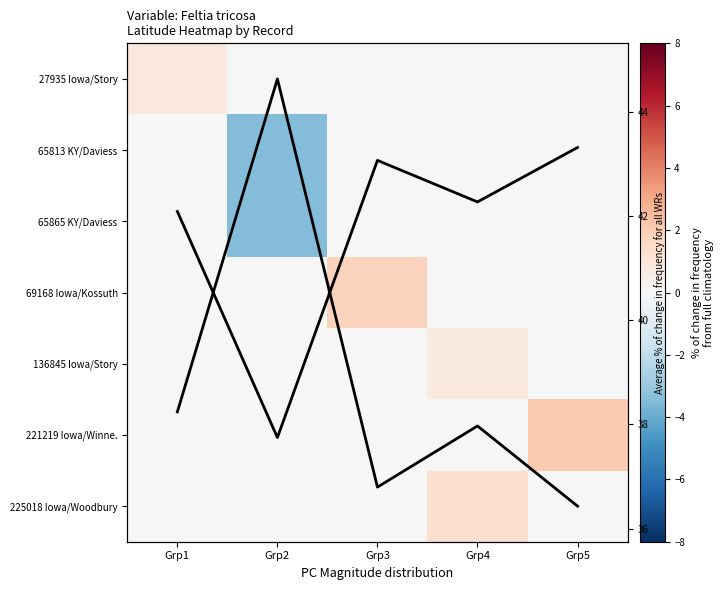

List the labels in order of 27935 Iowa/Story value, largest first.

Grp1, Grp2, Grp3, Grp4, Grp5